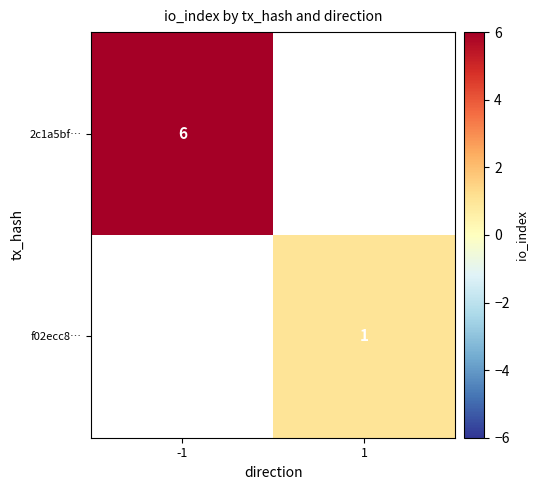

The value of 2c1a5bf… at -1 is 6. True or false?

True